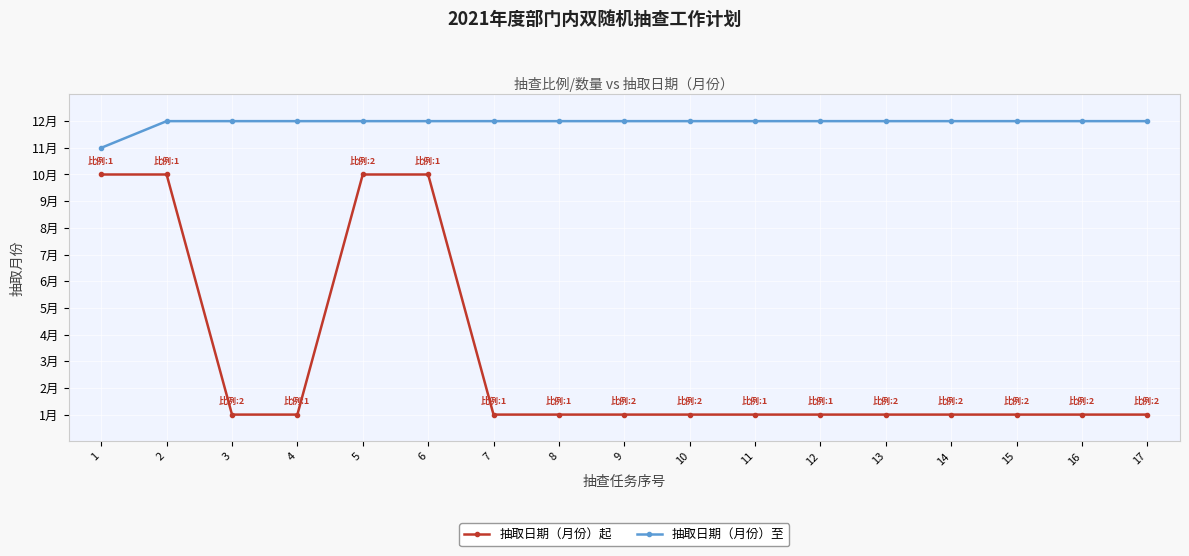

Is the value of 抽取日期（月份）至 at 3 greater than the value of 抽取日期（月份）起 at 14?

Yes